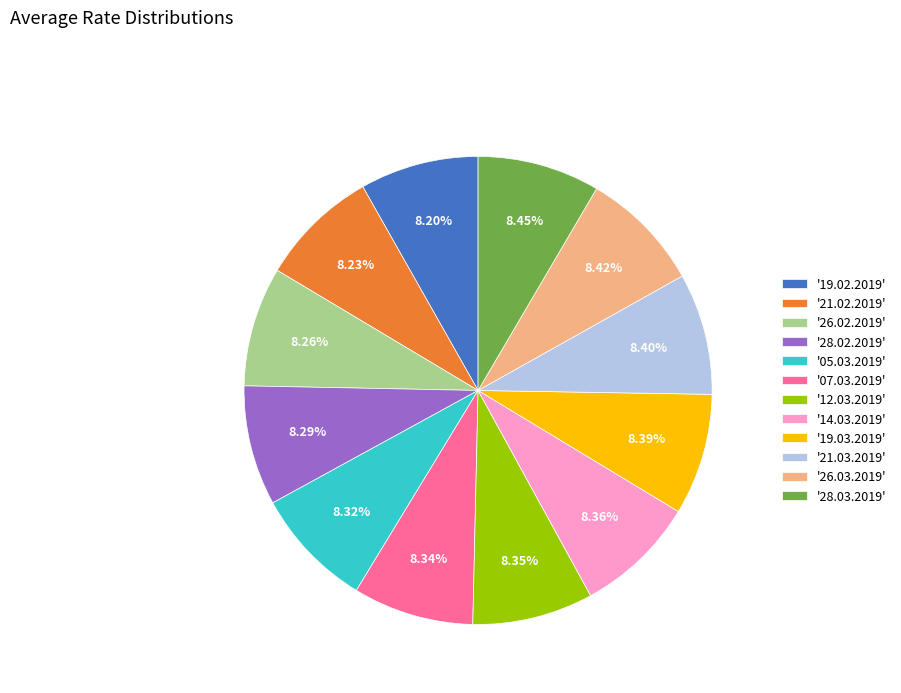

Do '12.03.2019' and '28.02.2019' together represent more than half of the pie?

No